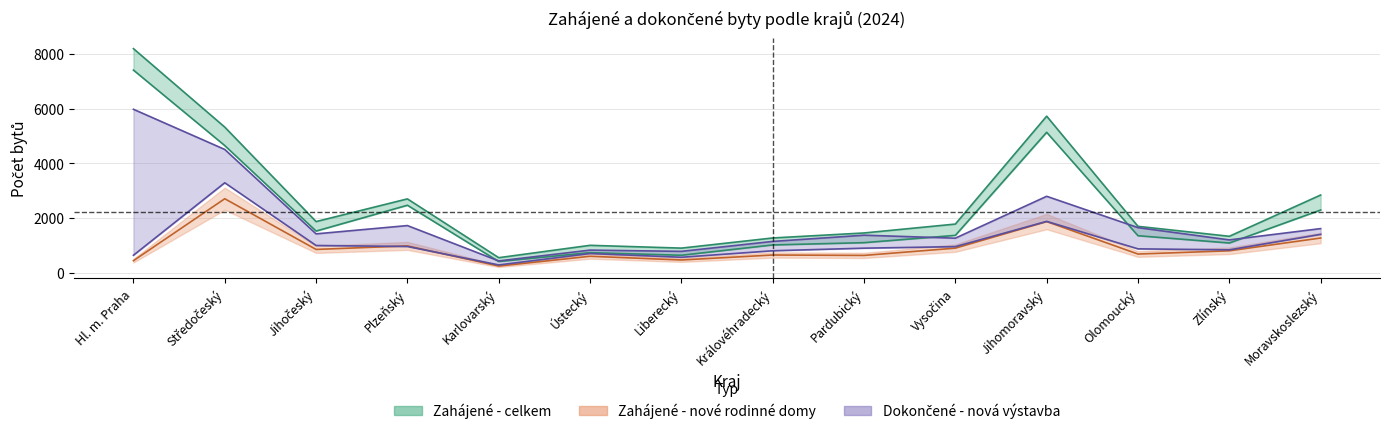

Is this an area chart (filled region under the line)?

No